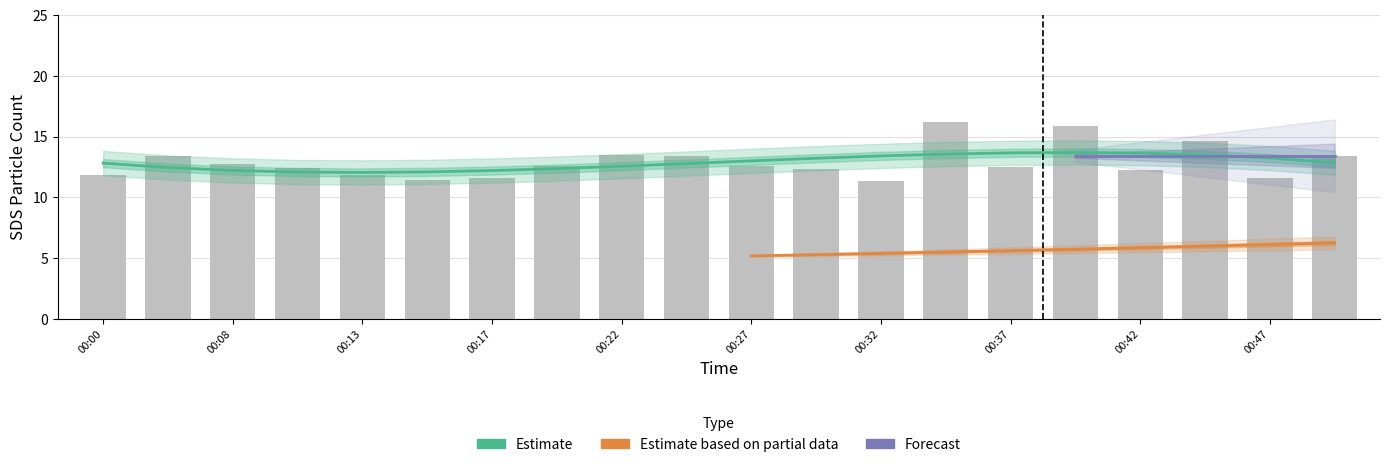

What is the sum of the values at 00:39 and 00:15?

27.2